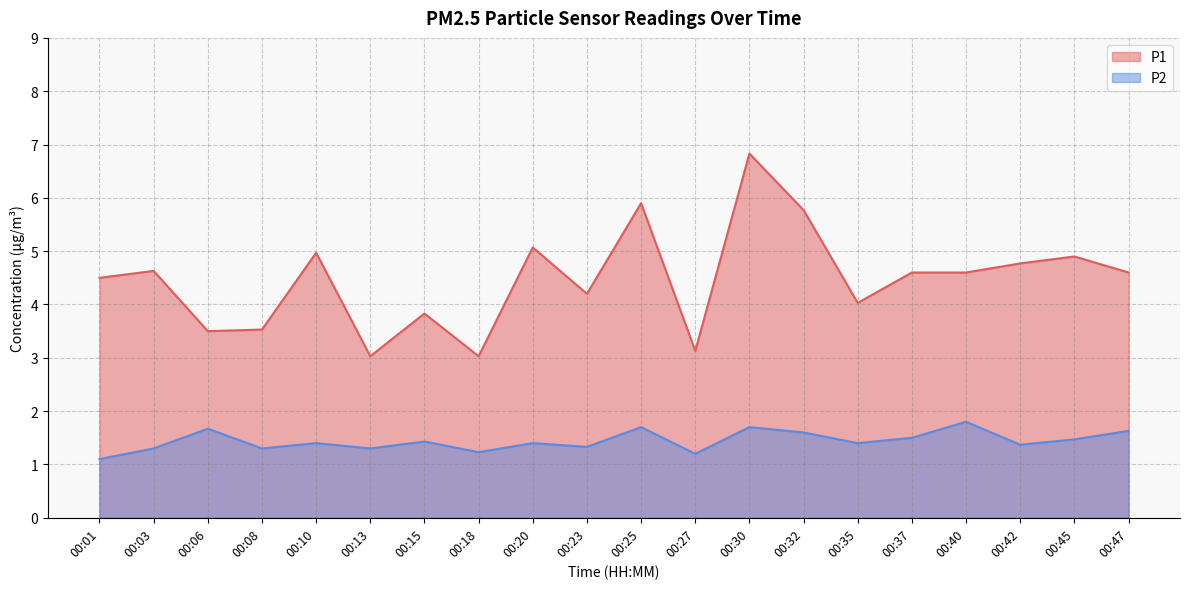

What is the sum of all P2 values?

28.8